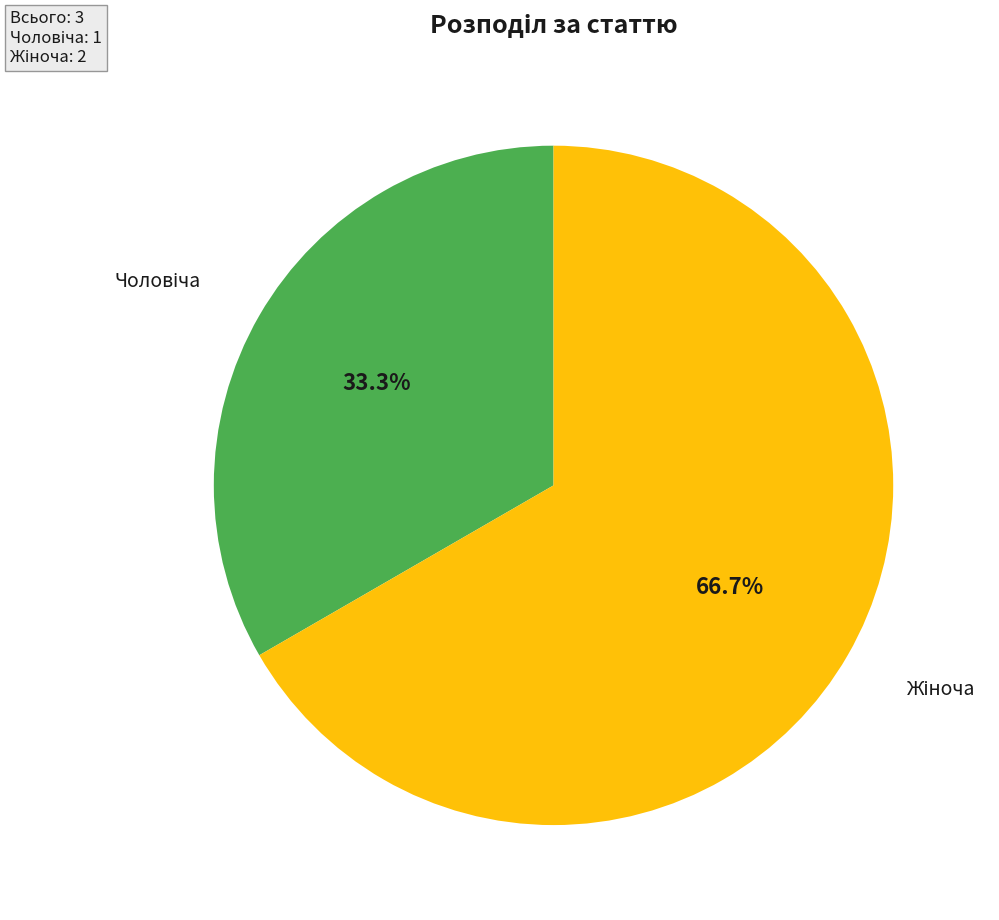

Is there any slice that represents more than half of the pie?

Yes